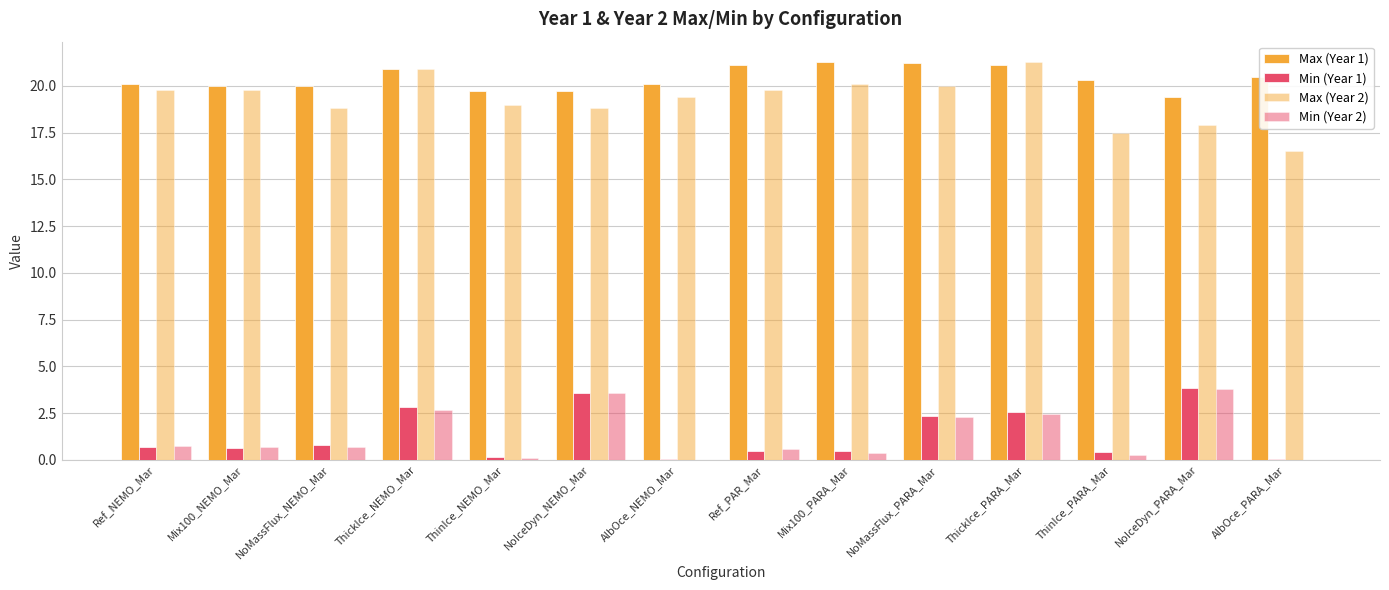

Does the chart contain stacked bars?

No